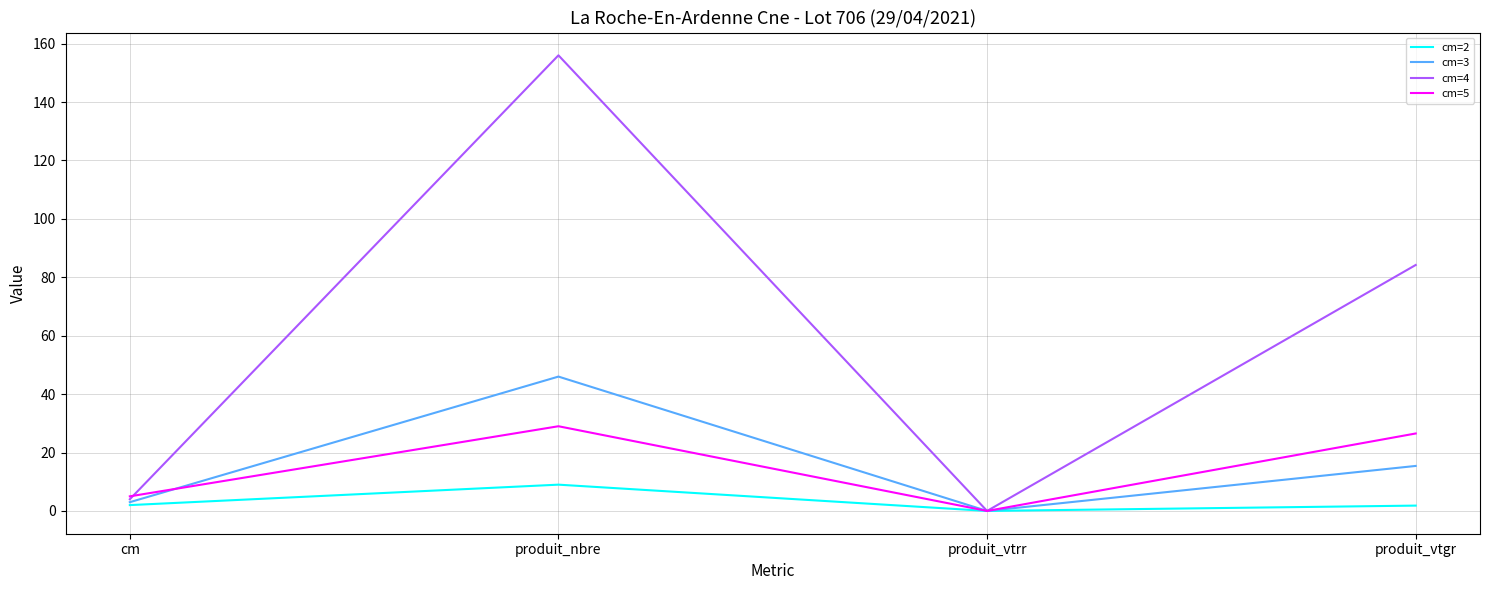

Is it true that cm=5 equals 0.0 at produit_vtrr?

True